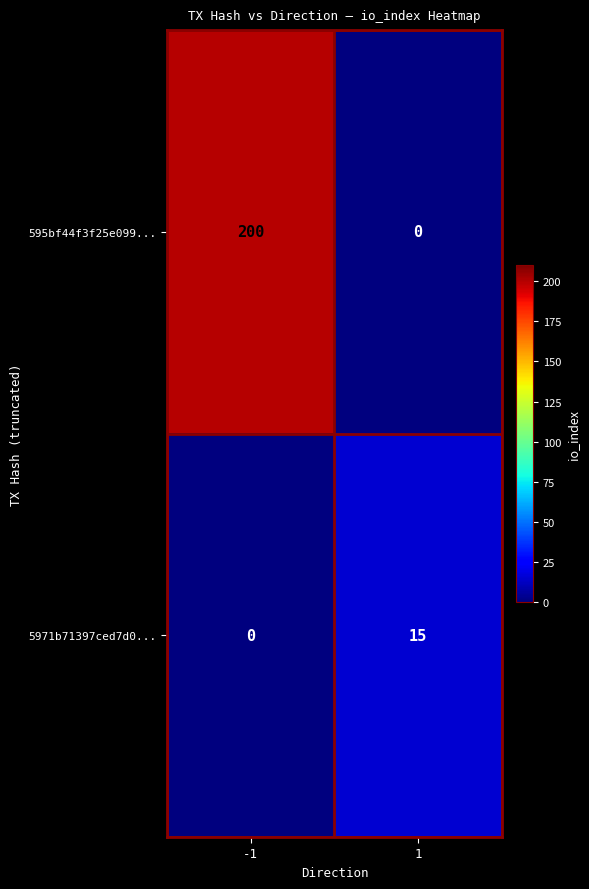

Is it true that 5971b71397ced7d0... equals 0 at -1?

True